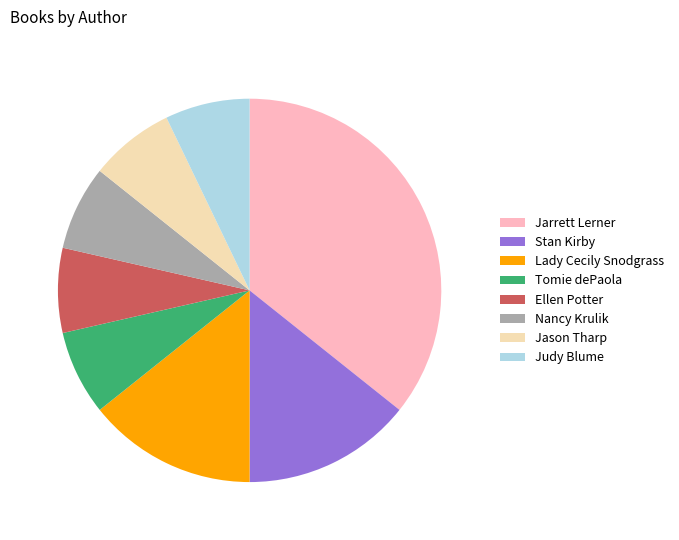

Does any single category account for the majority?

No